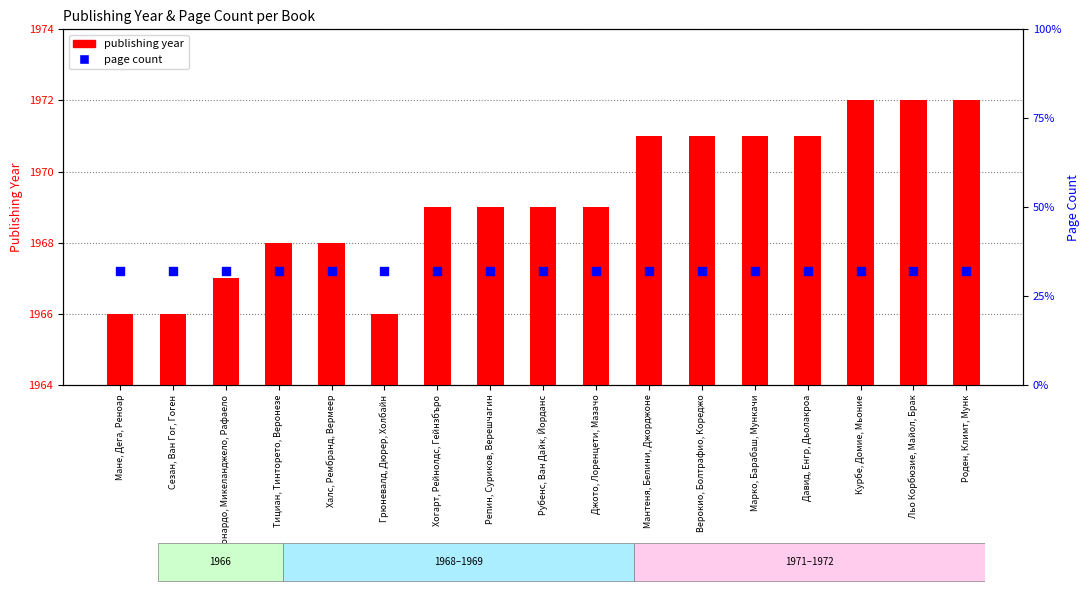

What are all the series names shown in the legend?

publishing year, page count